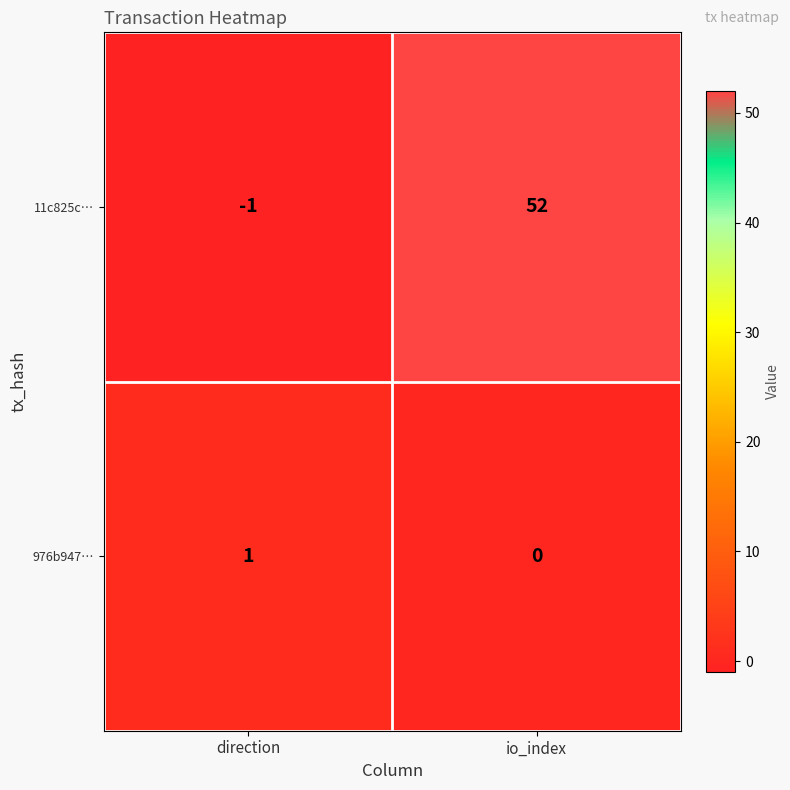

How many values in 11c825c… are below zero?

1